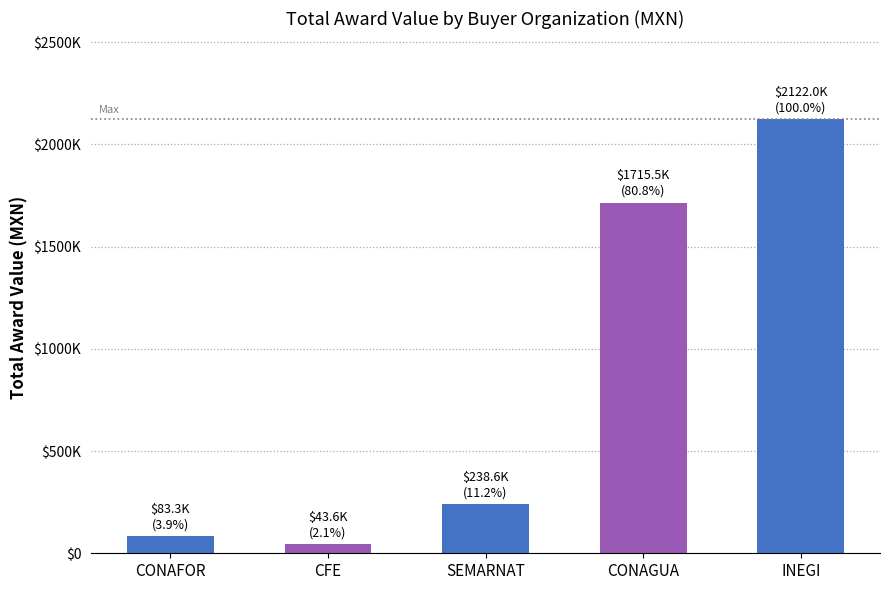

Are the bars horizontal?

No